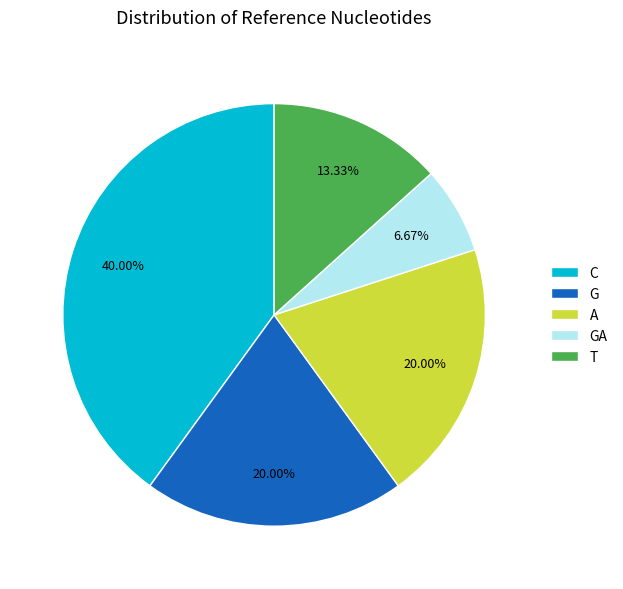

Which has a higher value, GA or C?

C